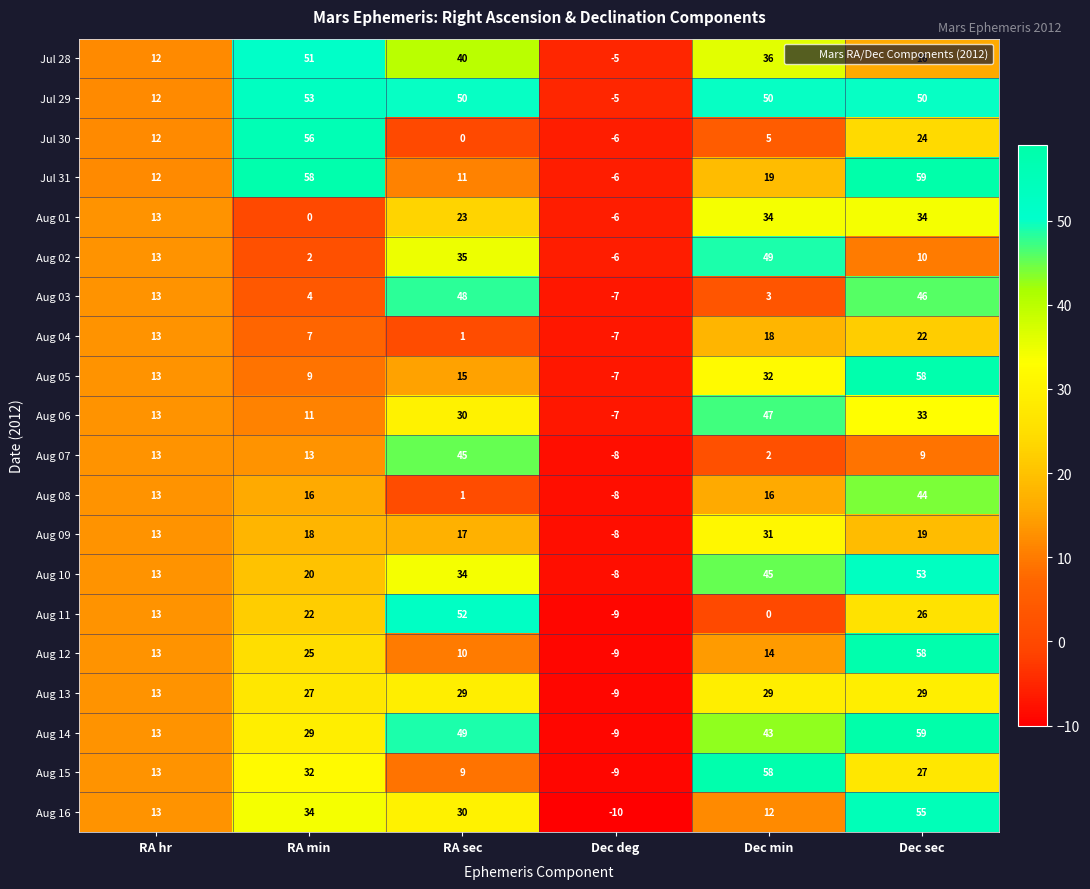

How many positive values does the Aug 04 series have?

5